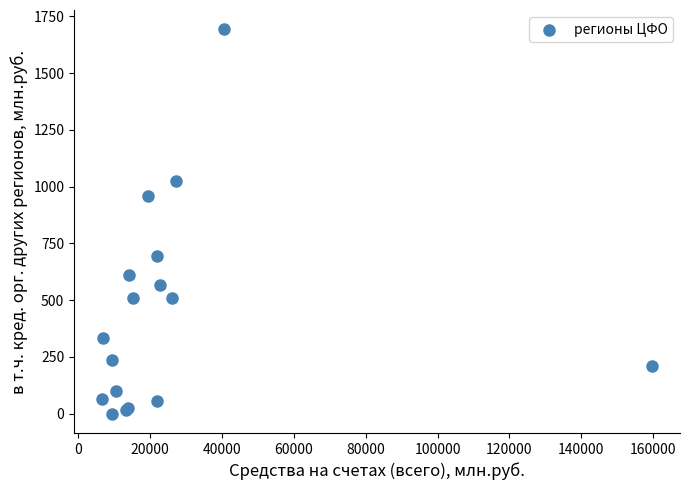

What Y value in the scatter plot is closest to 846?

960